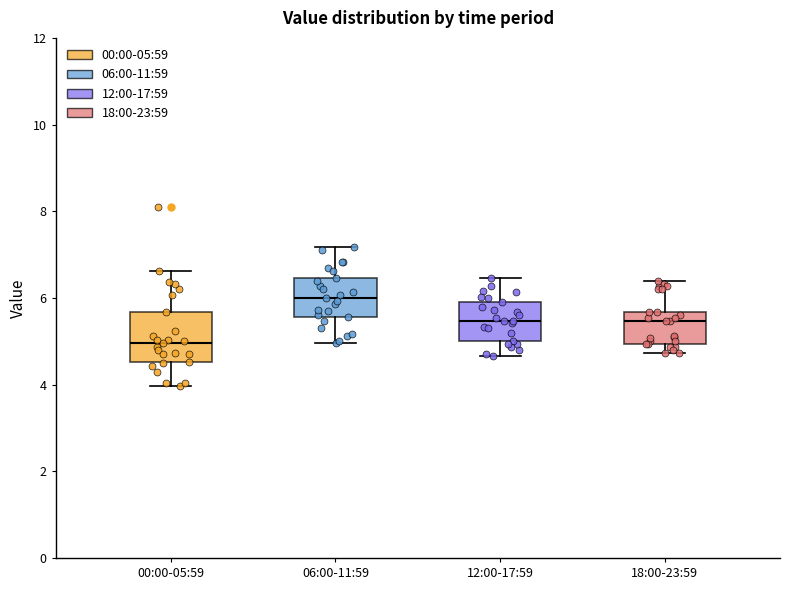

Where does the upper whisker of the box for 18:00-23:59 end on the y-axis? The values are not printed on the chart, so give them approximately, as read against the axis.

6.4